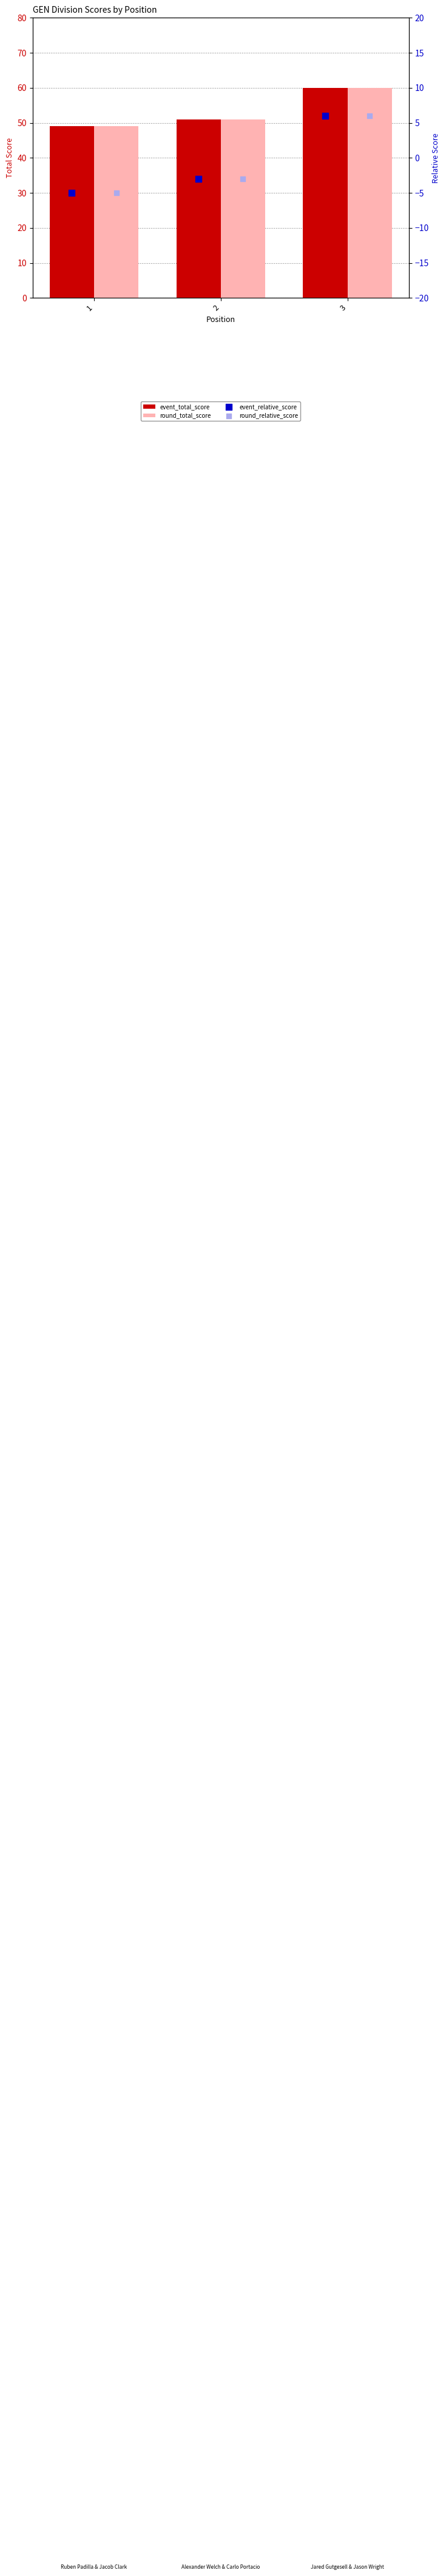

Which series reaches the minimum Y coordinate?

event_relative_score